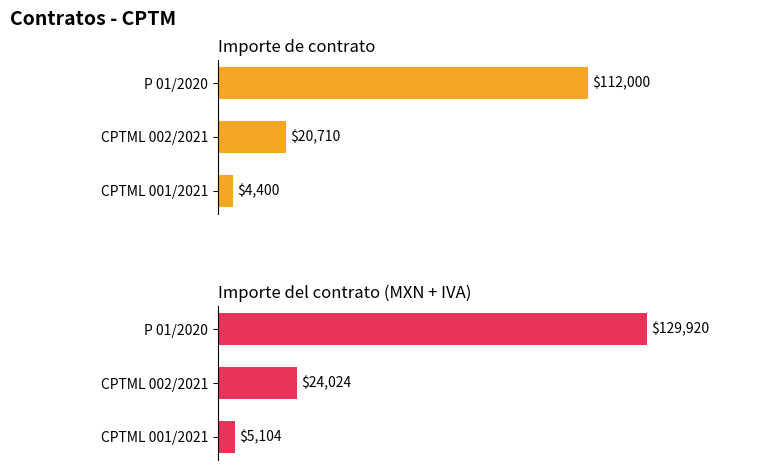

Reading left to right, extract all data points from this chart.

Importe de contrato: 4399.7	20710.4	112000.0
Importe del contrato (MXN + IVA): 5103.6	24024.1	129920.0